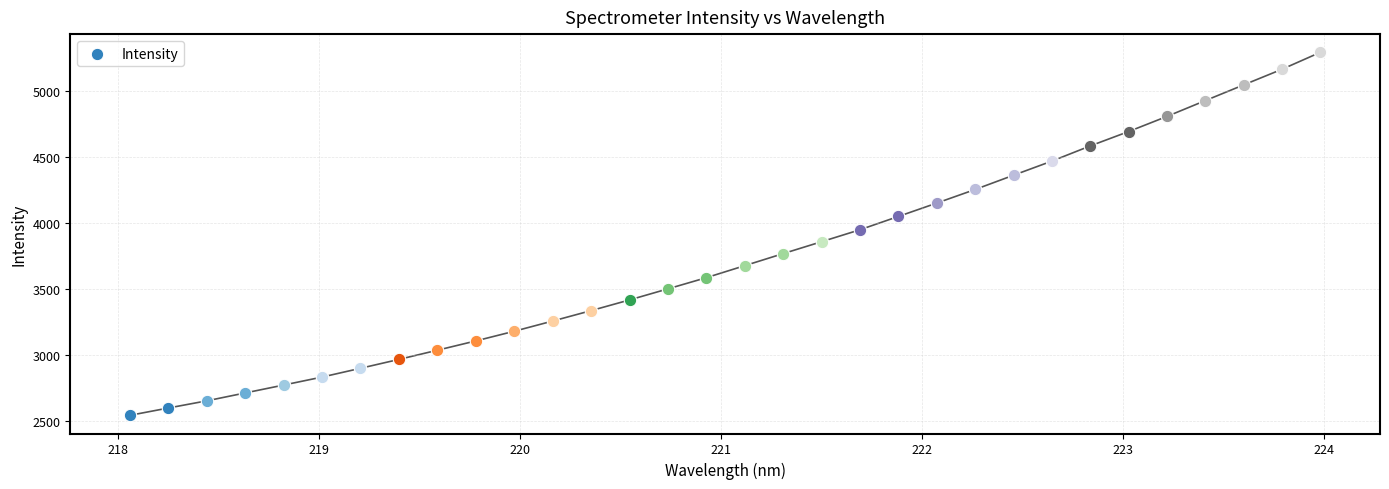

Between 222.6447 and 219.2067, which is larger?

222.6447